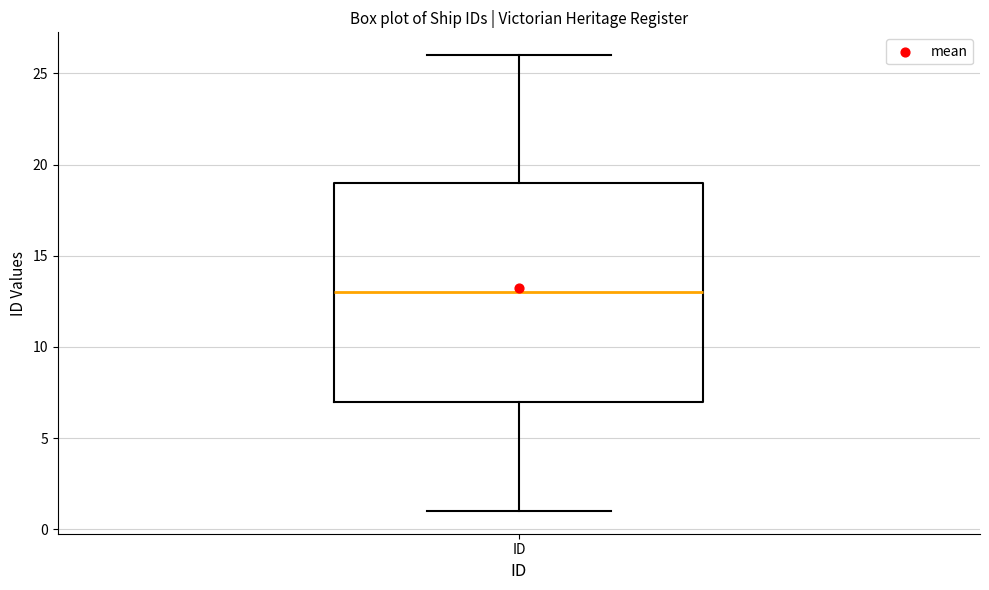

Where does the upper whisker of the box for ID end on the y-axis? The values are not printed on the chart, so give them approximately, as read against the axis.

26